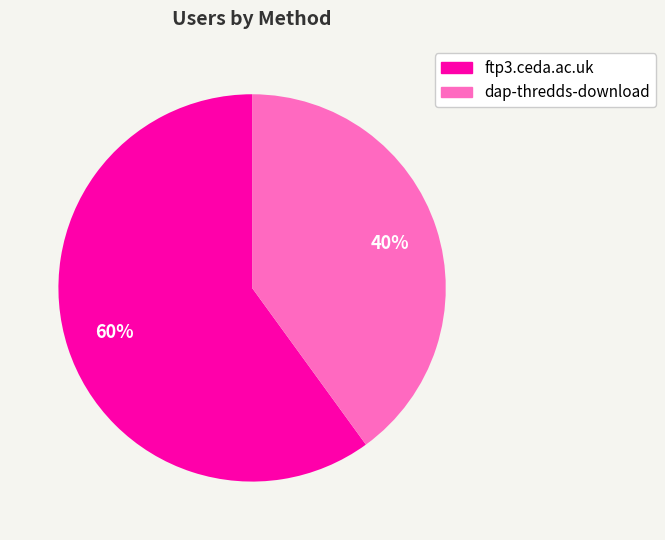

Which slice is the smallest?

dap-thredds-download